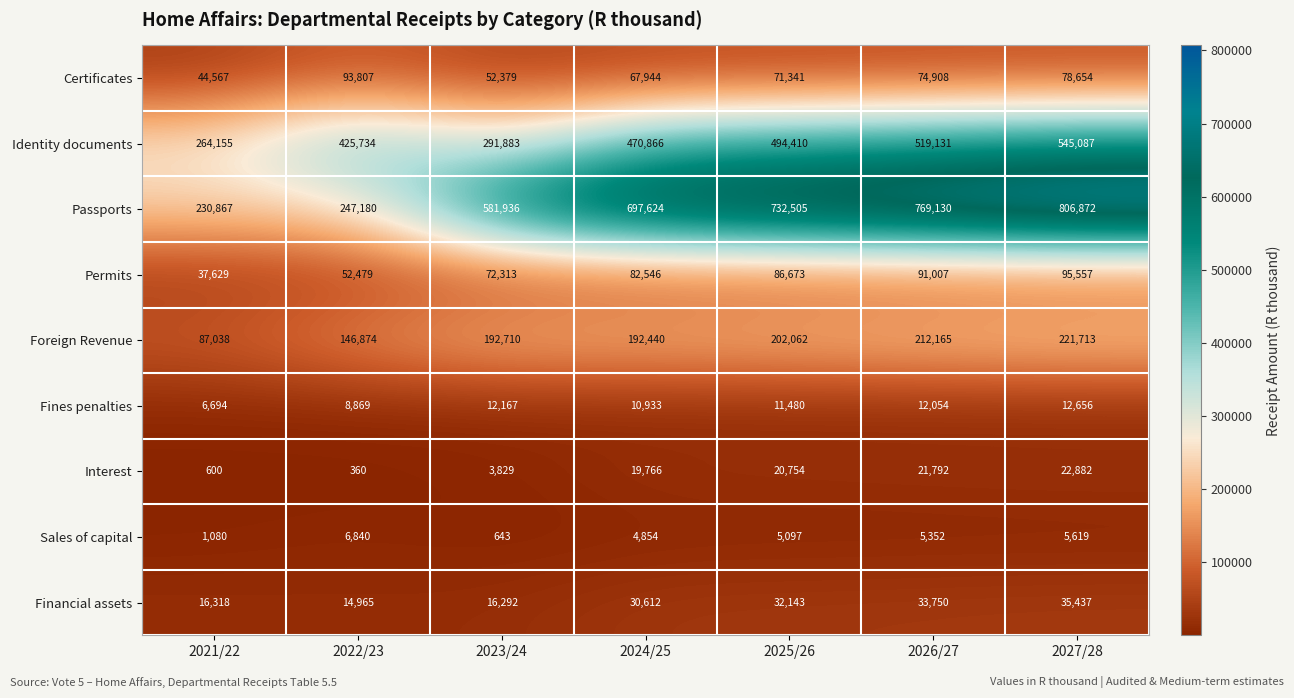

At which label does Interest reach its peak?

2027/28